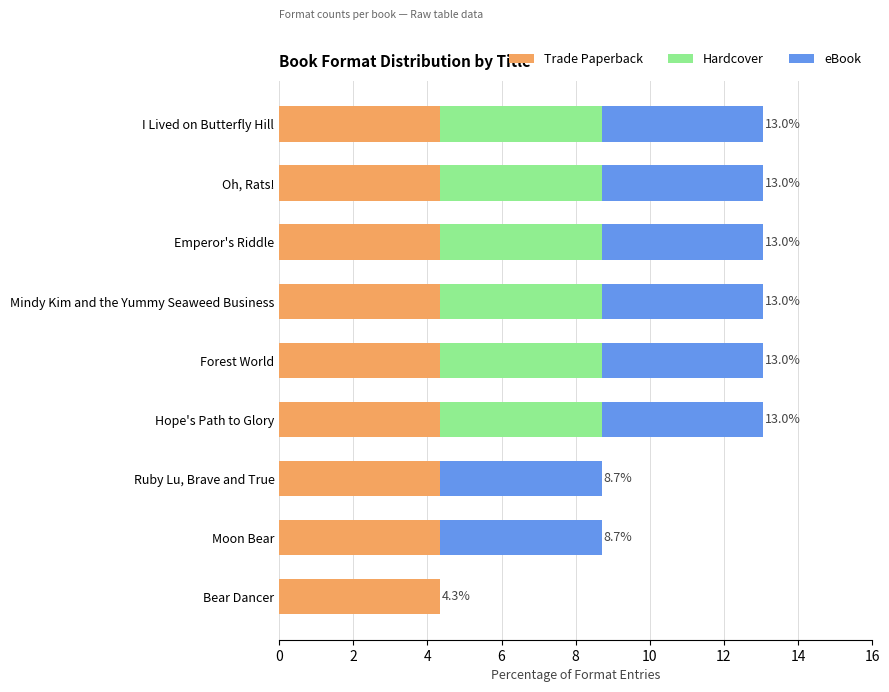

How many data points does each series have?

9